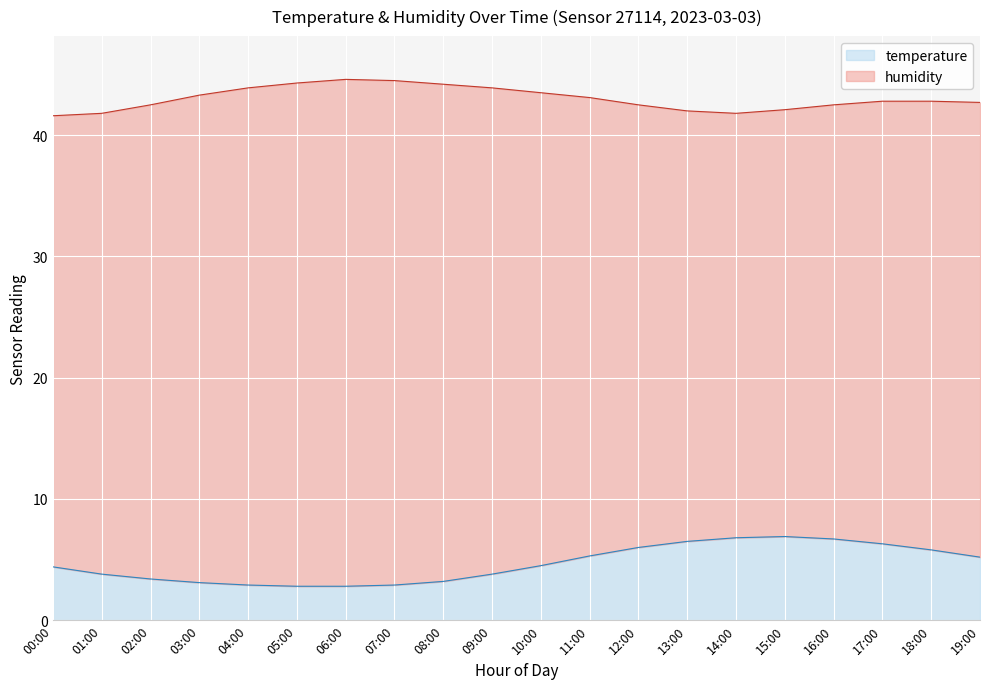

What is the label of the 16th point from the left?

15:00